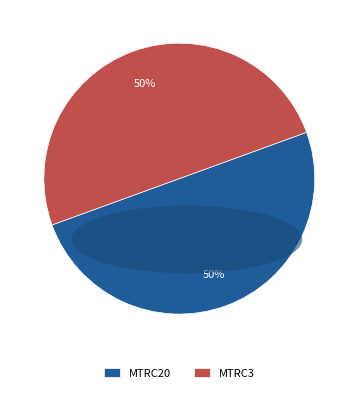

Is it true that MTRC20 is 50% of the pie?

True